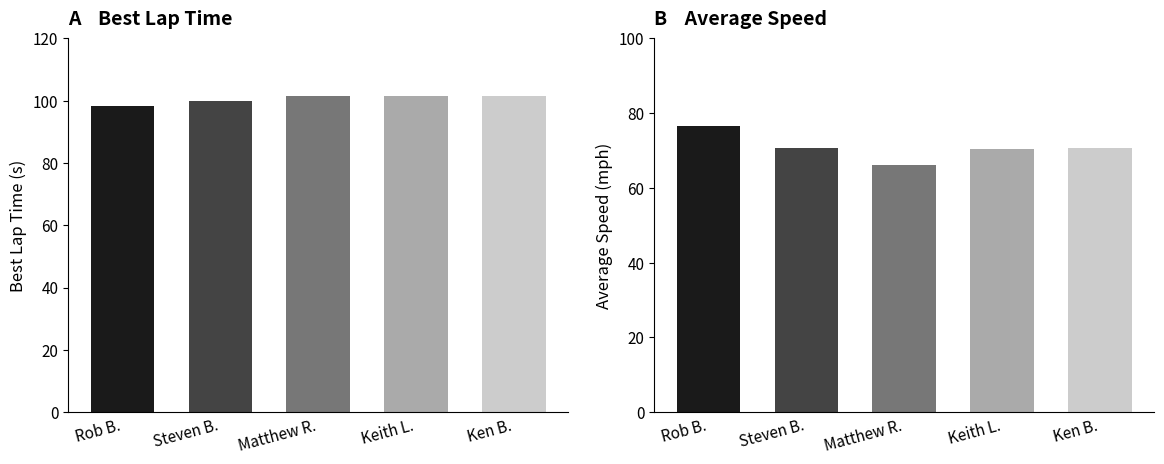

How many groups of bars are there?

5